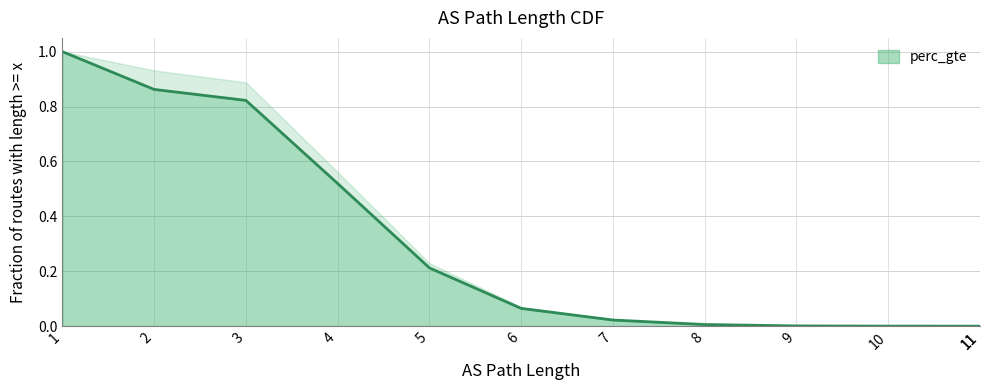

What is the greatest value displayed?

1.0